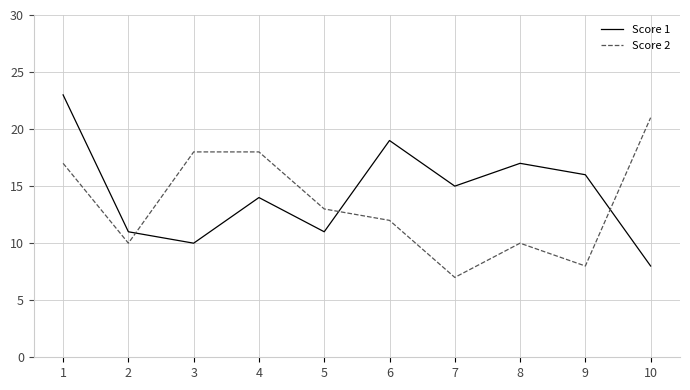

Which series changed the most between 4 and 8?

Score 2